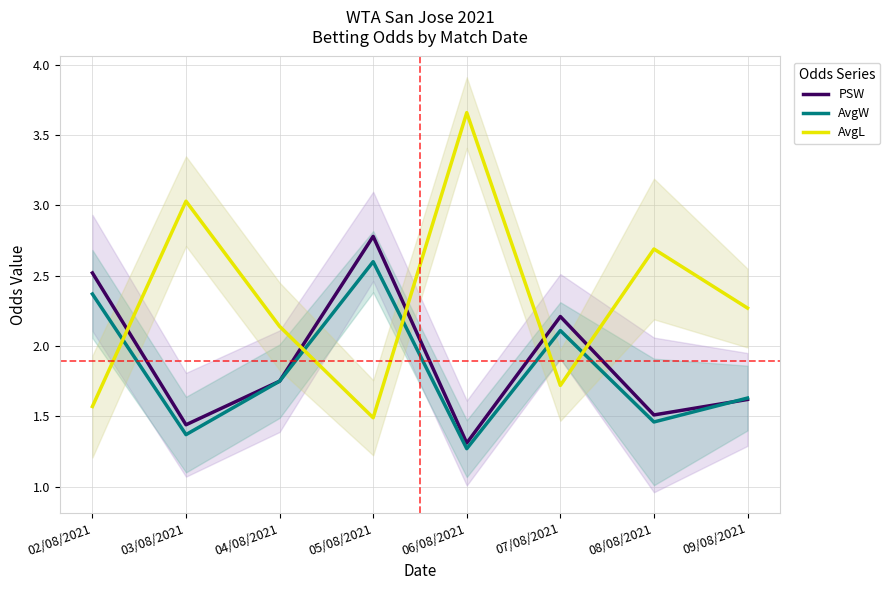

What position from the right is 08/08/2021?

2